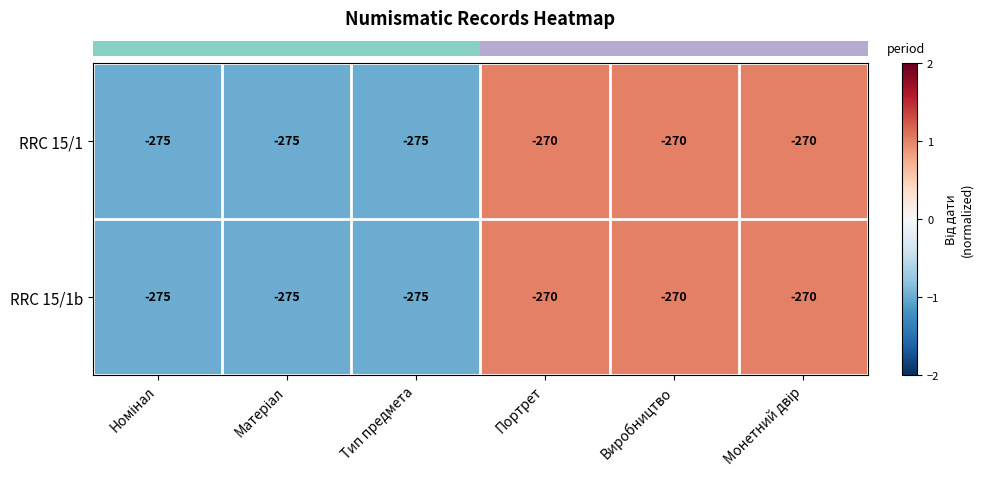

Read the RRC 15/1 value at Портрет.

-270